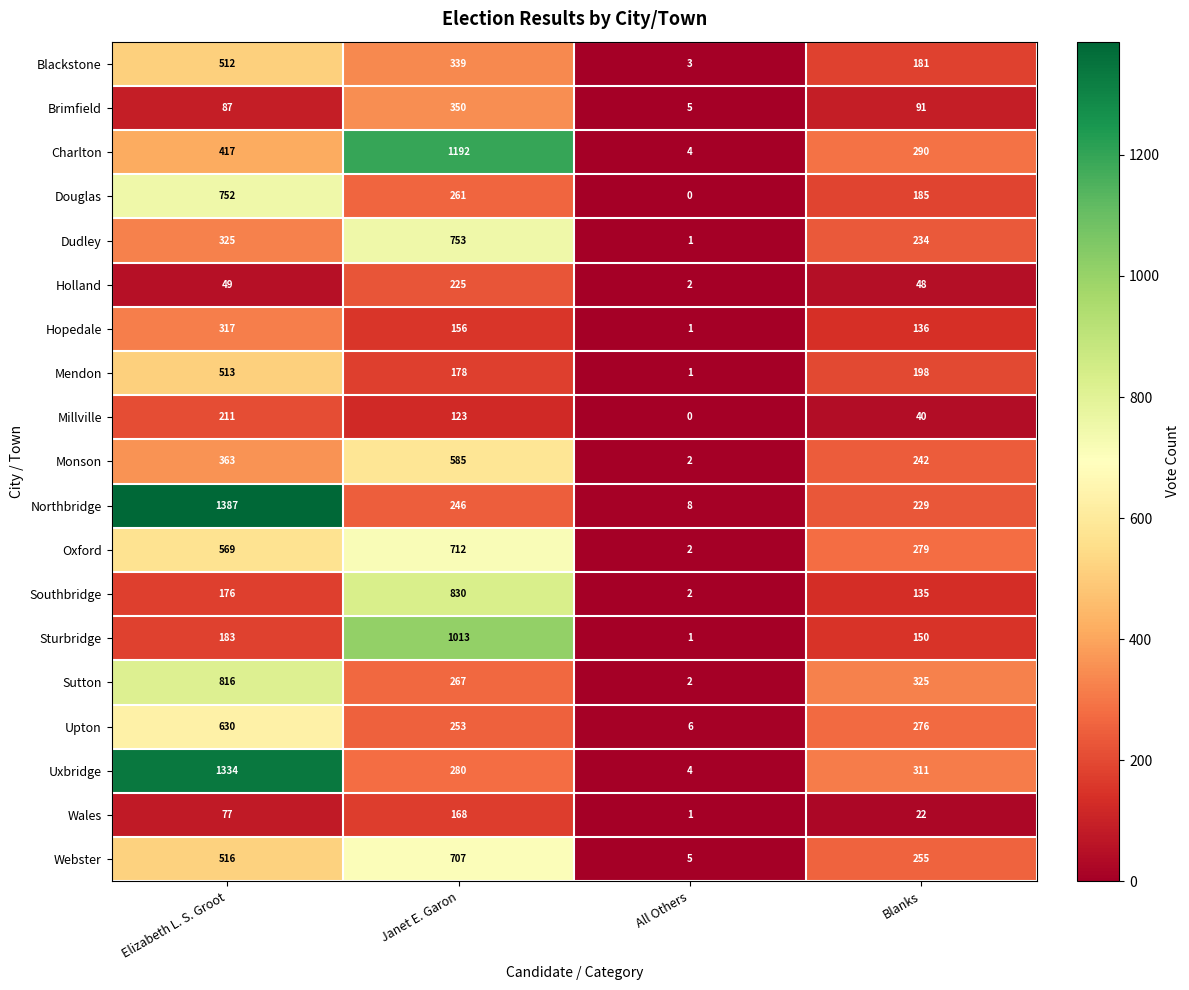

At how many categories does at least one series exceed 146?

3